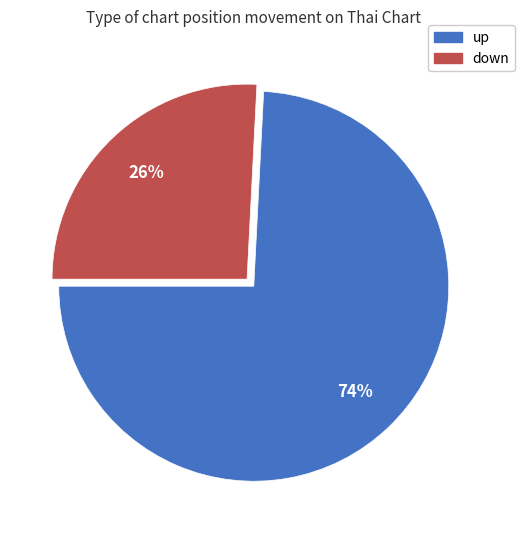

Count the number of slices in the pie.

2